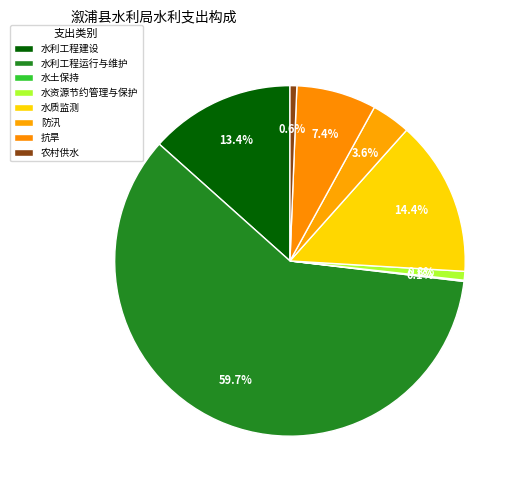

How many slices are in this pie chart?

8